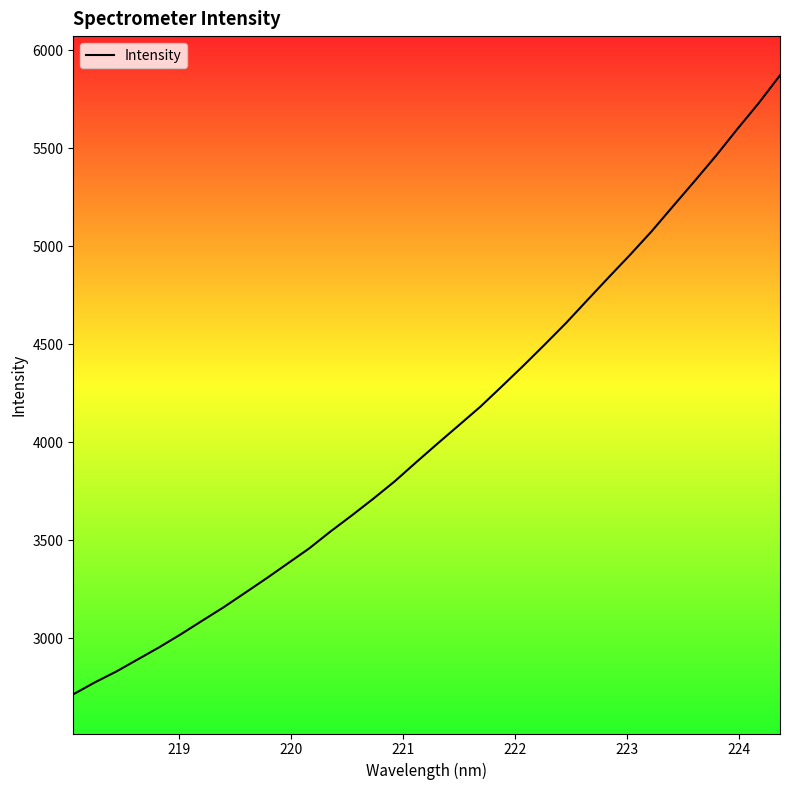

What is the difference between the maximum and minimum values?

3158.7